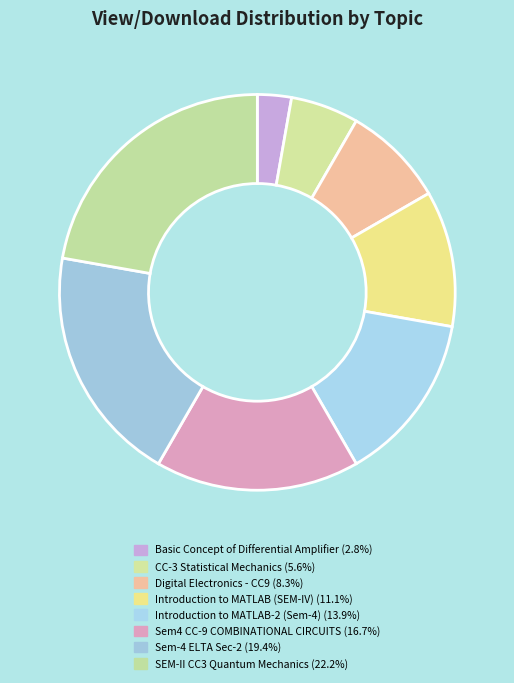

Count the number of slices in the pie.

8